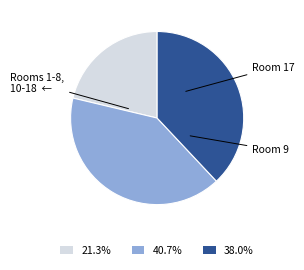

Is there a majority slice in this chart?

No